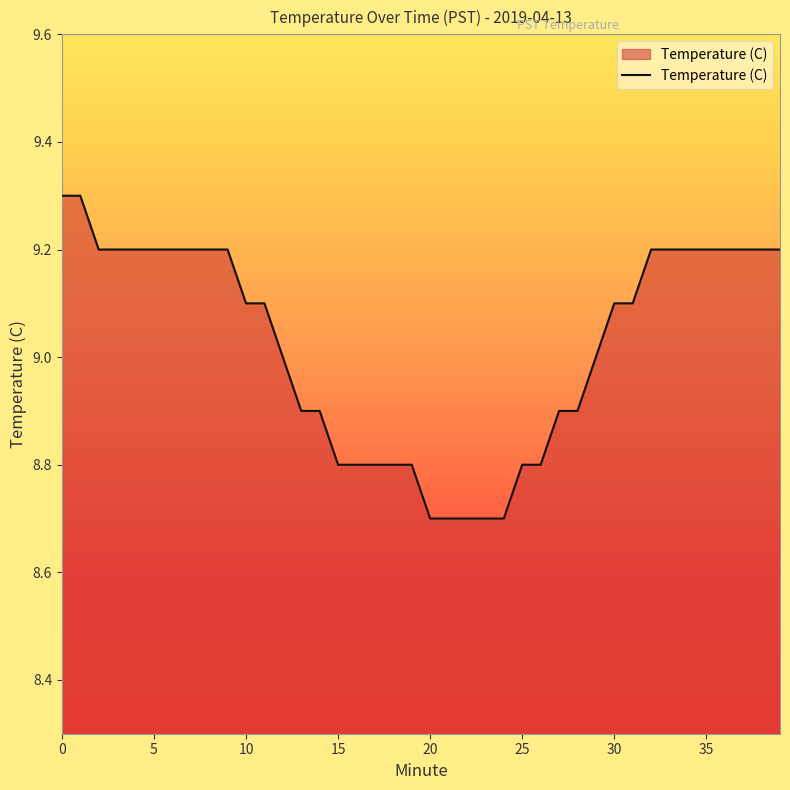

Reading left to right, list all the values displayed in this chart.

9.3	9.3	9.2	9.2	9.2	9.2	9.2	9.2	9.2	9.2	9.1	9.1	9.0	8.9	8.9	8.8	8.8	8.8	8.8	8.8	8.7	8.7	8.7	8.7	8.7	8.8	8.8	8.9	8.9	9.0	9.1	9.1	9.2	9.2	9.2	9.2	9.2	9.2	9.2	9.2